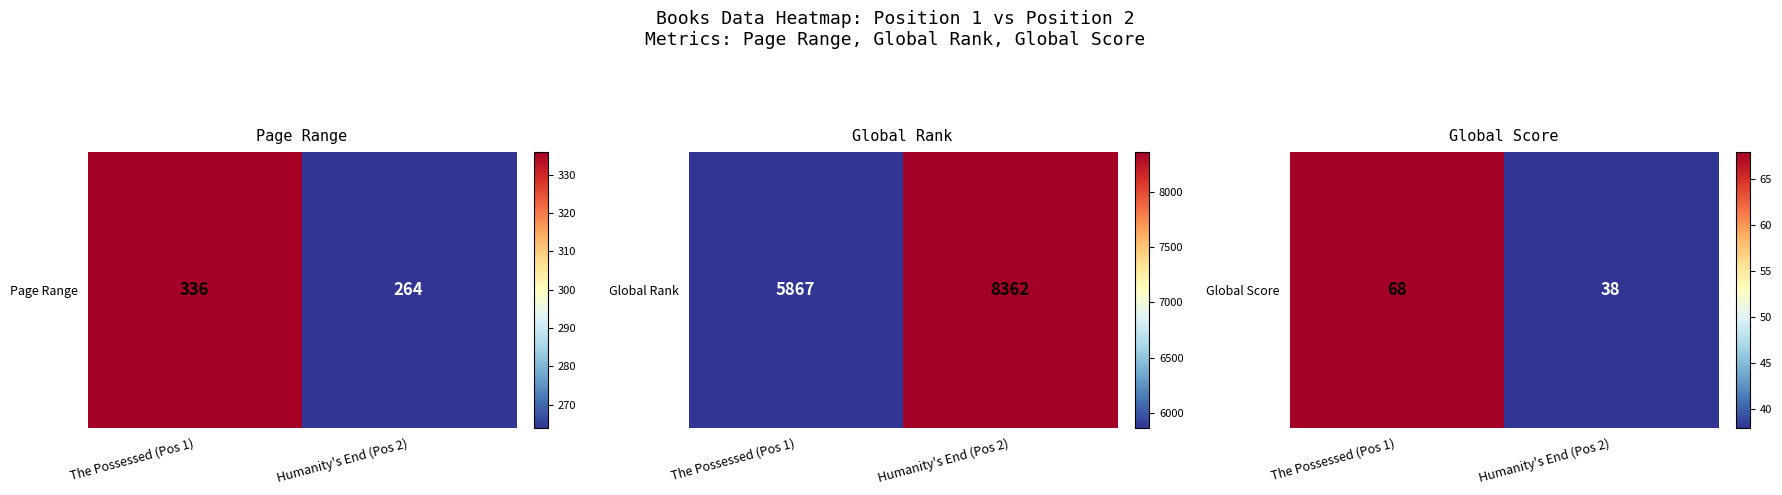

What is the difference between the values at The Possessed (Pos 1) and Humanity's End (Pos 2)?

30